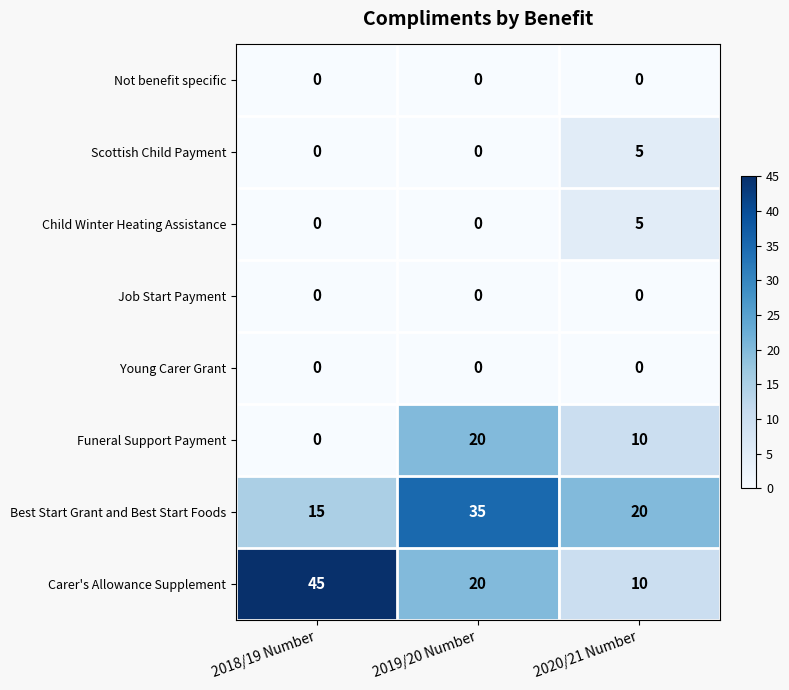

How many values in the Child Winter Heating Assistance series exceed 0?

1